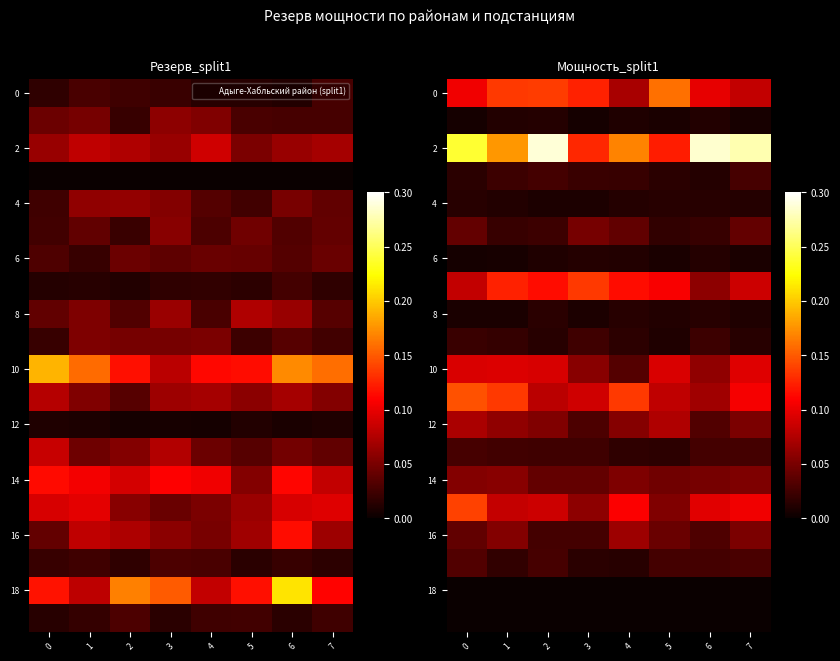

The 6 series shows 0.0 at 6. True or false?

False